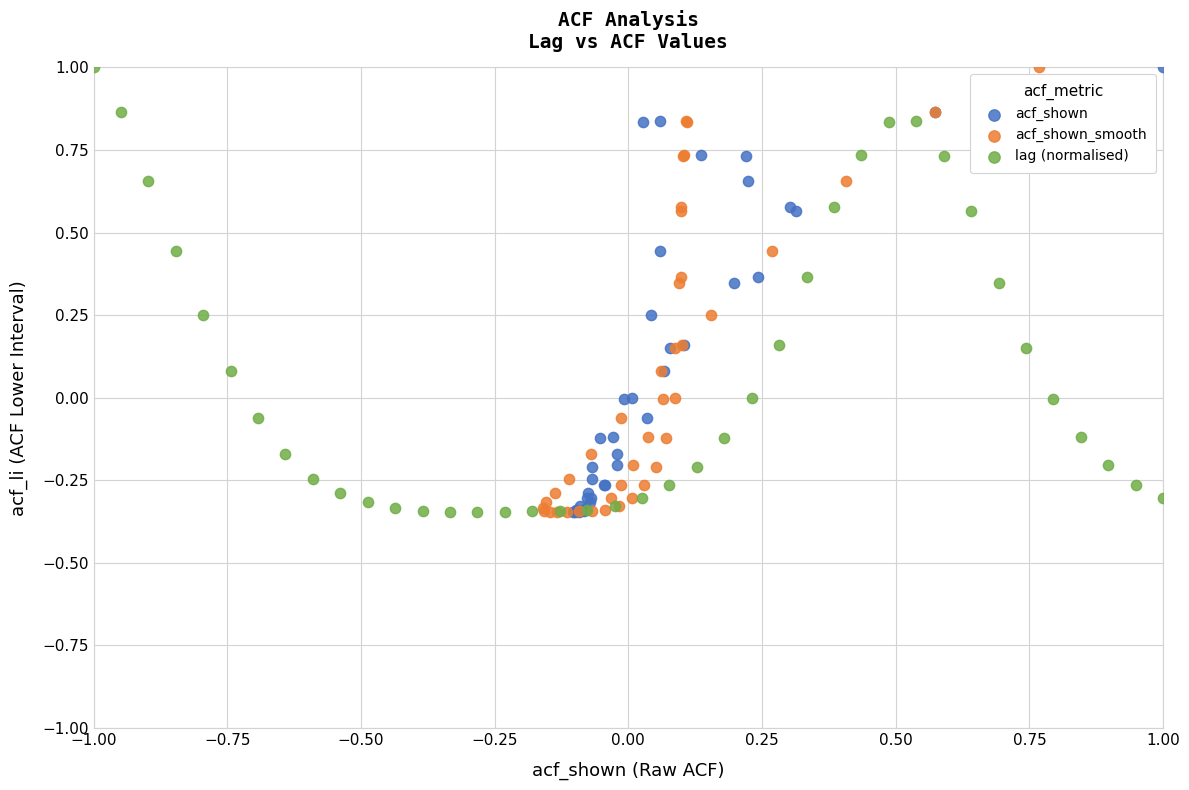

What are all the series names shown in the legend?

acf_shown, acf_shown_smooth, lag (normalised)